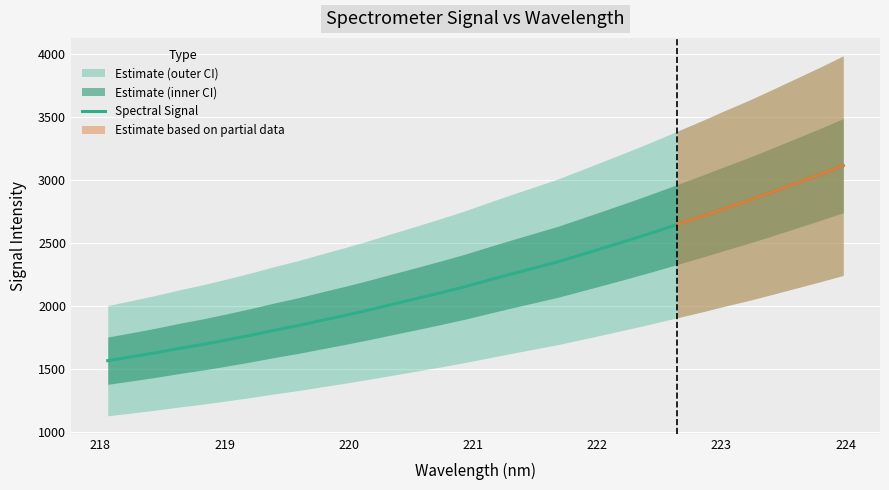

What is the highest value of the Spectral Signal series?

3113.9